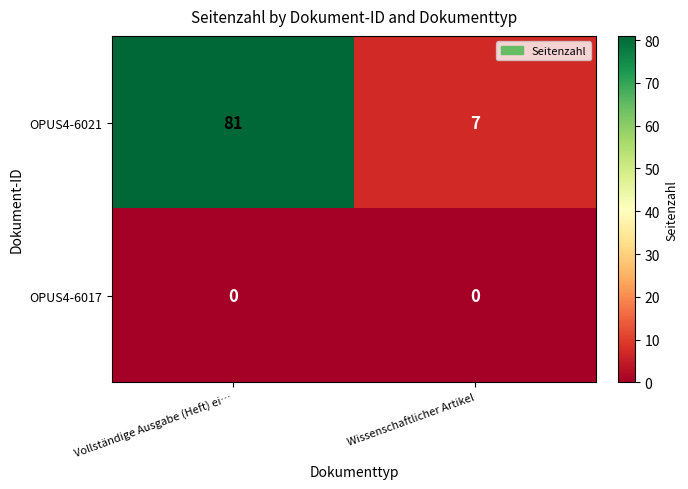

At how many categories does at least one series exceed 33?

1